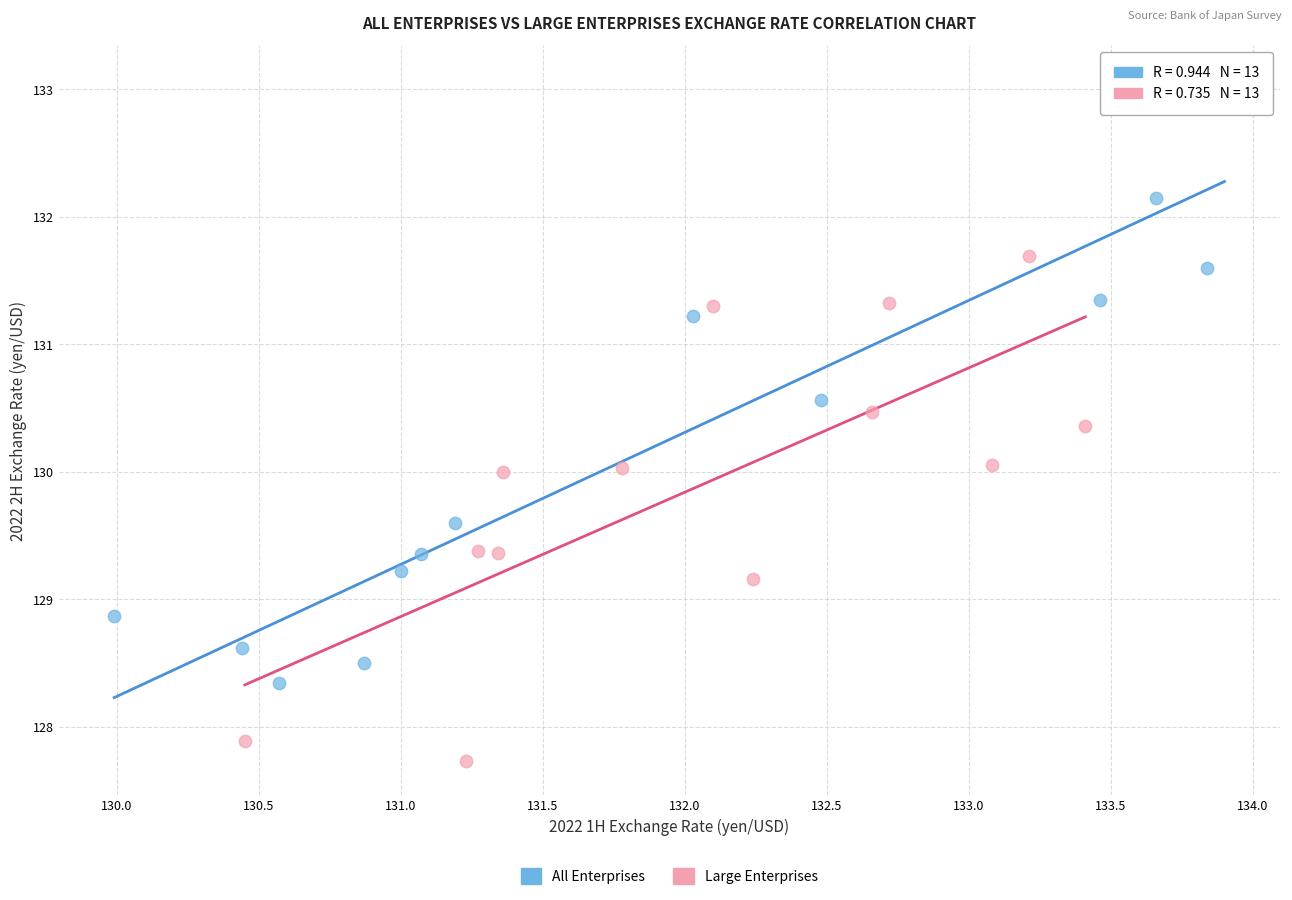

Which series has the widest spread of Y values?

All Enterprises